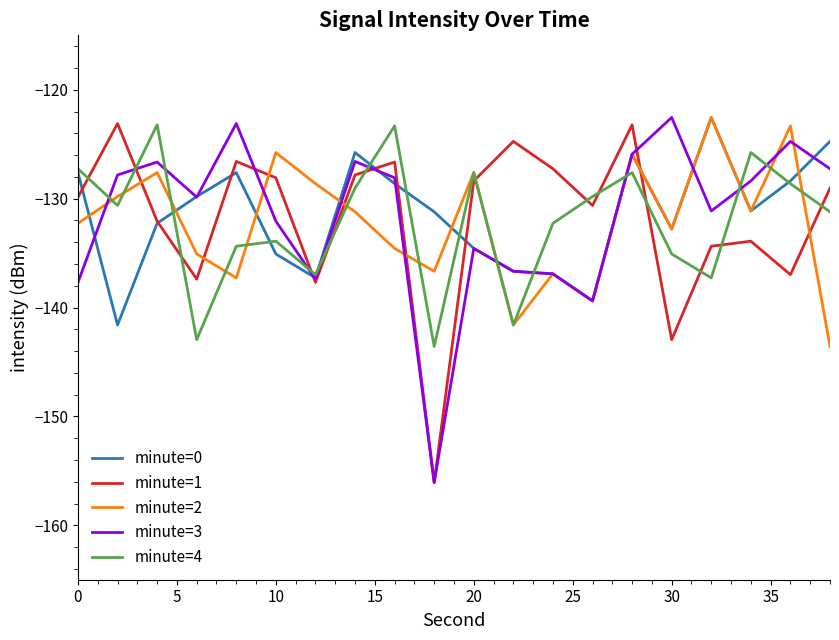

After their last crossing, which series has the higher values: minute=2 or minute=1?

minute=1